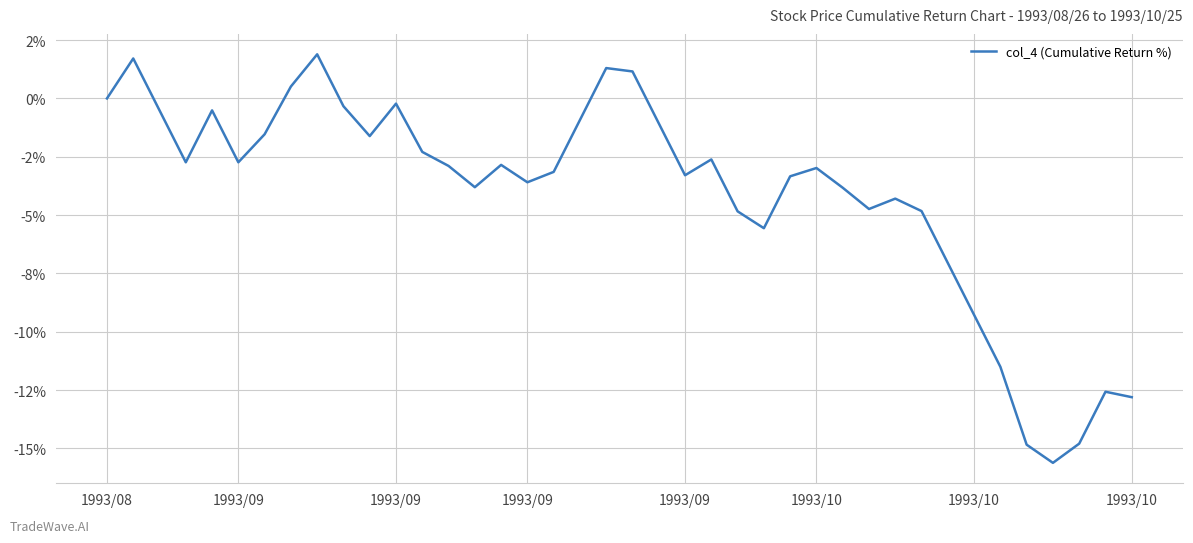

Is this an area chart (filled region under the line)?

No